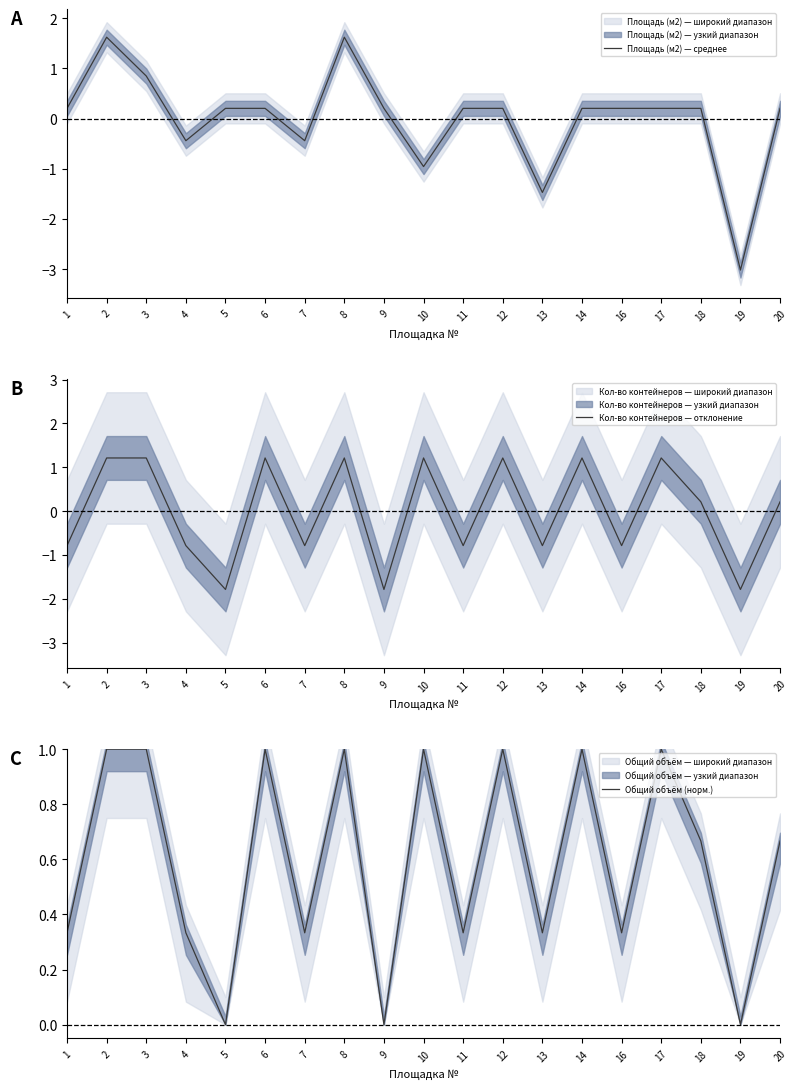

At which category does the chart reach its peak across all series?

2